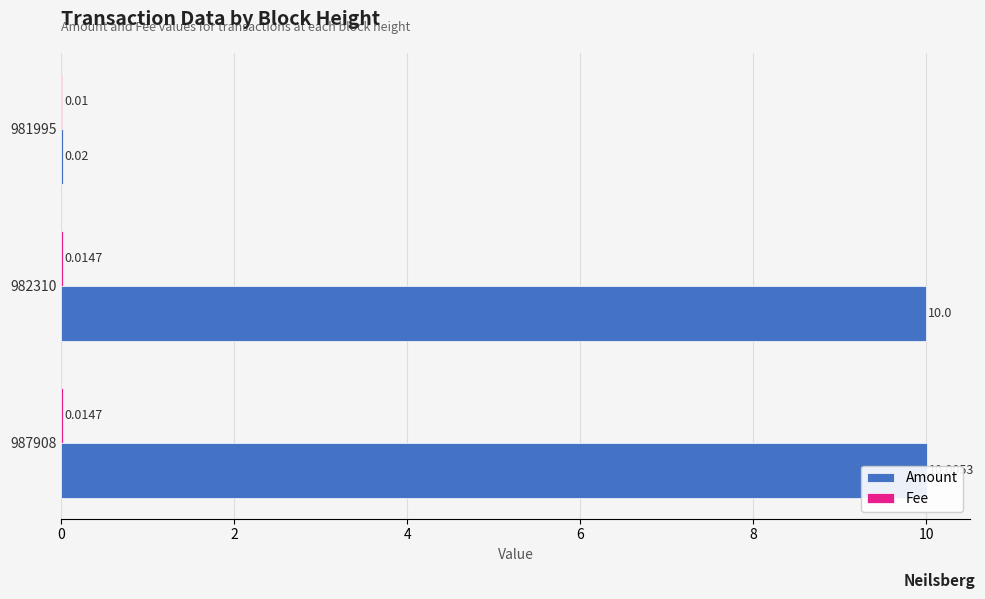

Between 4 and 2, which is larger?

2